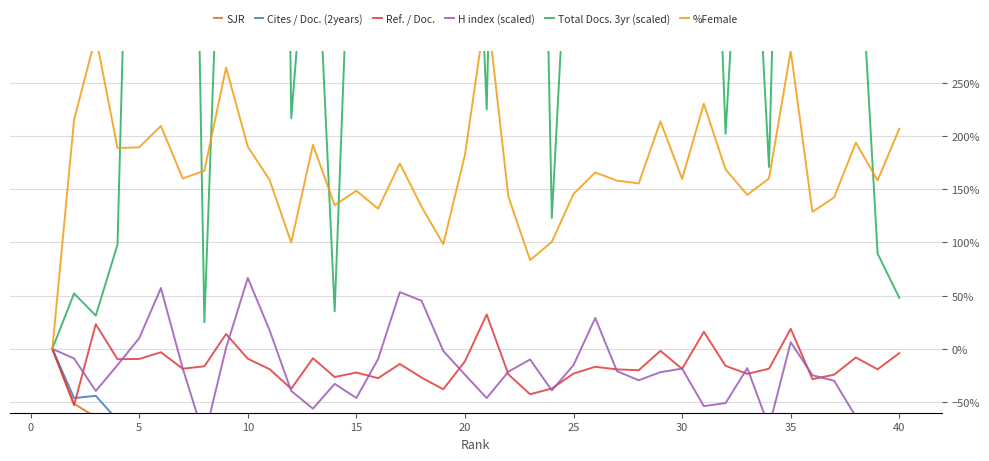

The Ref. / Doc. series shows -23.2 at 25. True or false?

True